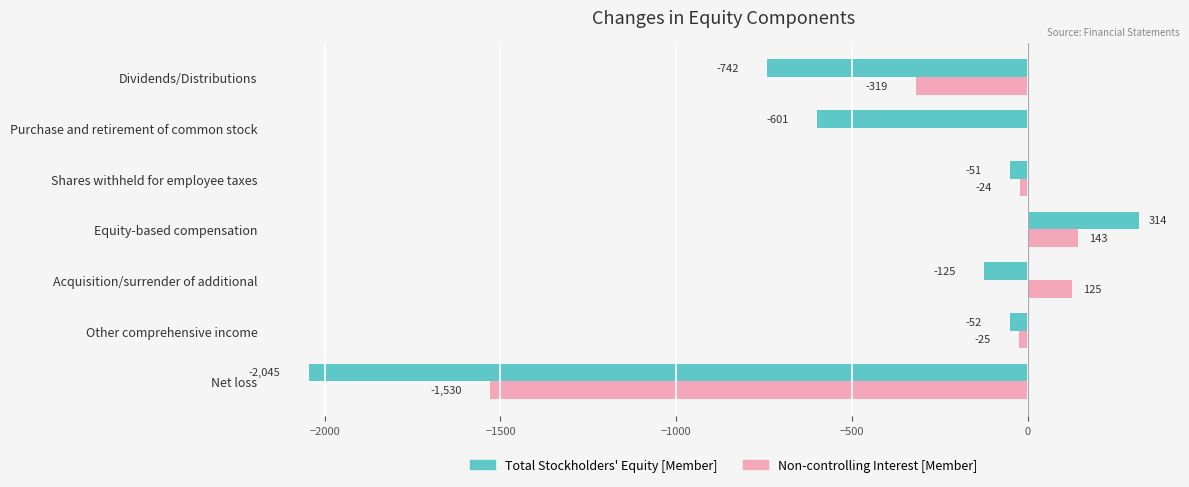

Which series has the largest total across all categories?

Non-controlling Interest [Member]